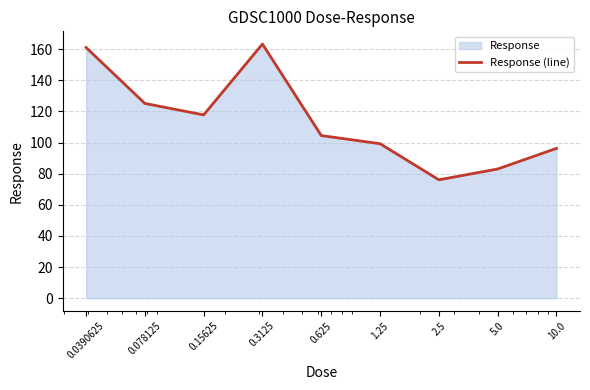

Where is the data nearest to the value 119?

0.15625